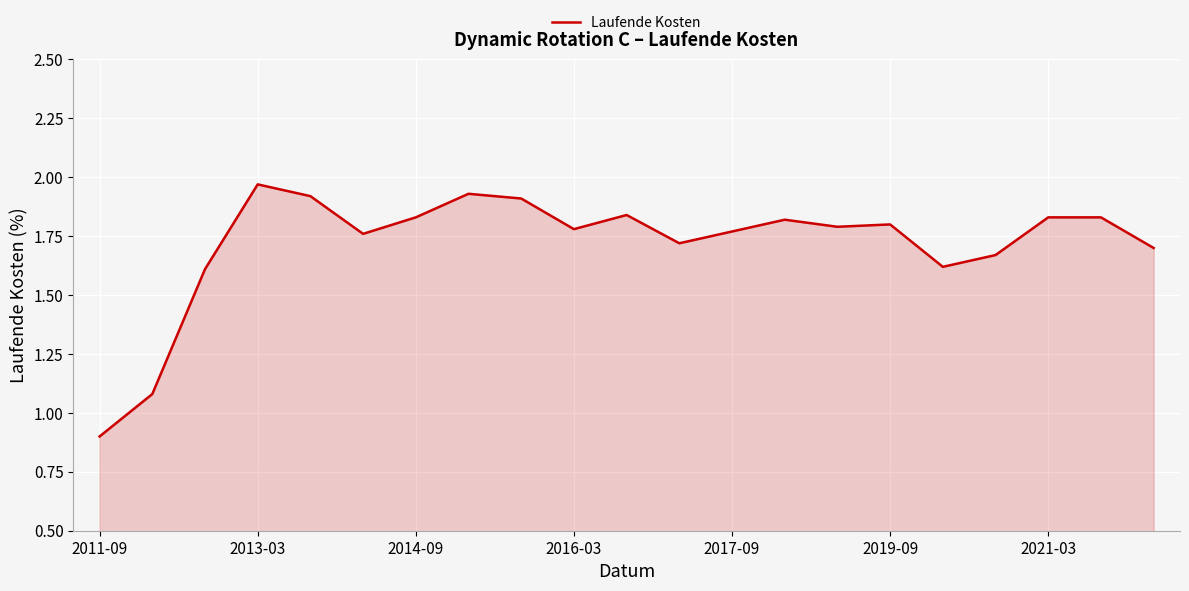

What is the minimum value shown in the chart?

0.9